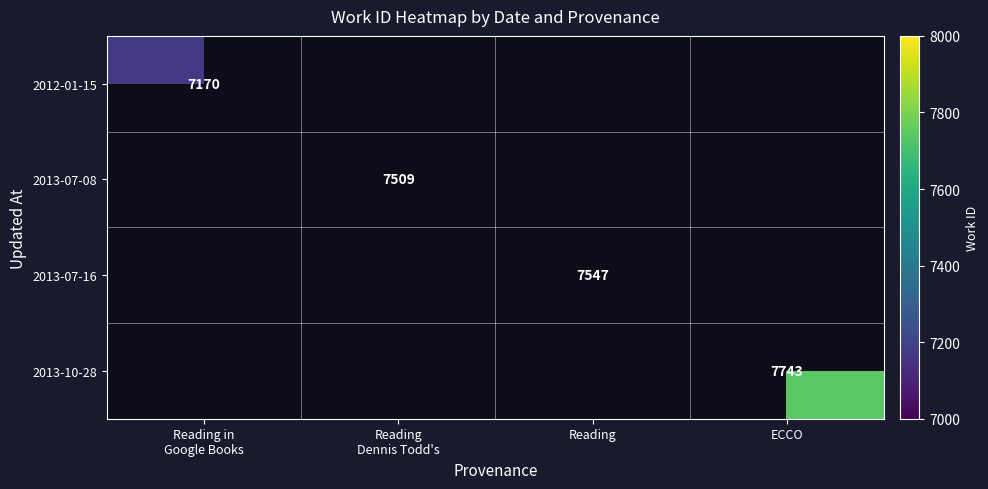

At how many categories does at least one series exceed 7344?

3